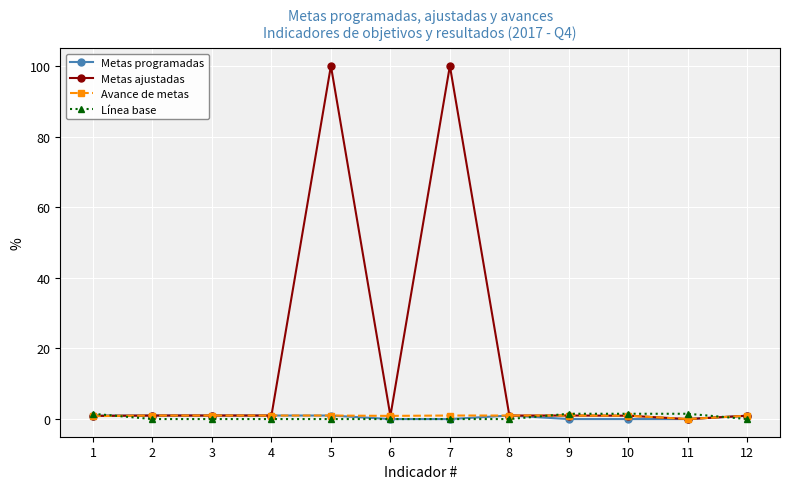

Which series has the largest total across all categories?

Metas ajustadas